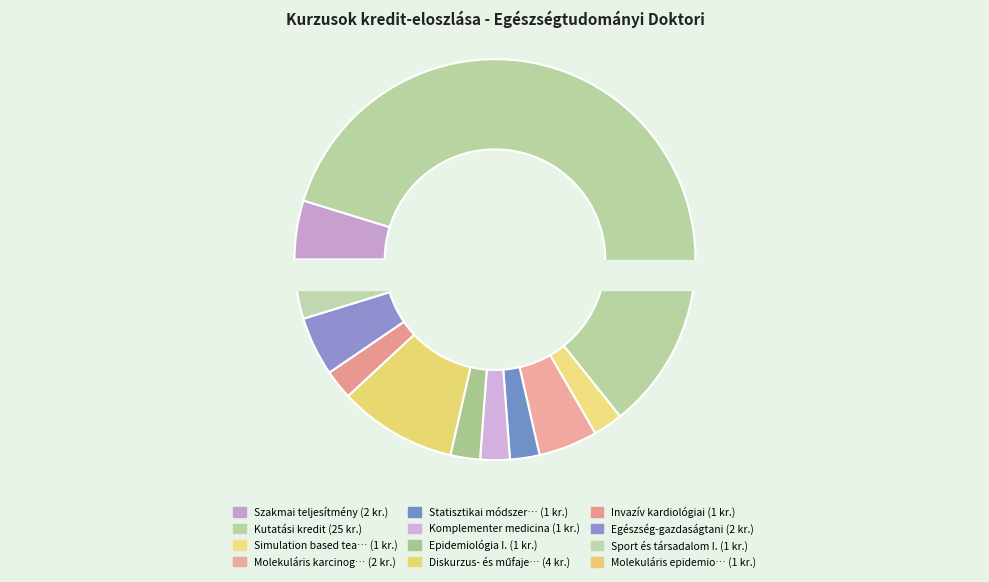

Combined, do Molekuláris karcinogenezis and Kutatási kredit account for over 50%?

Yes